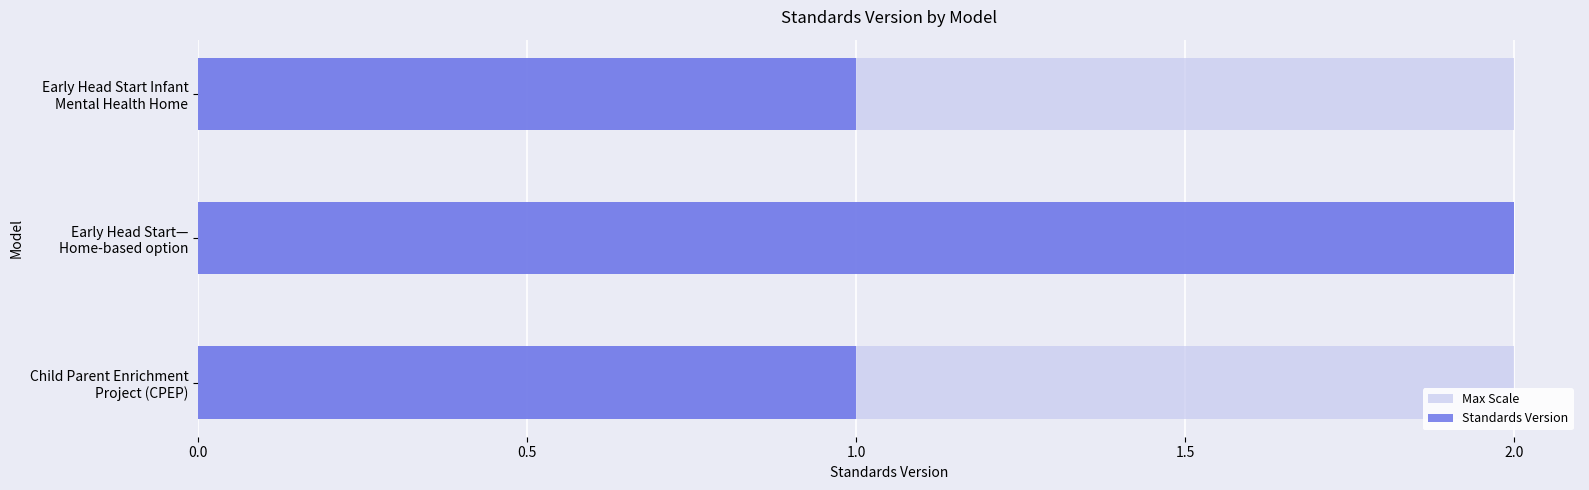

Rank the series by their maximum value, from highest to lowest.

Standards Version, Max Scale